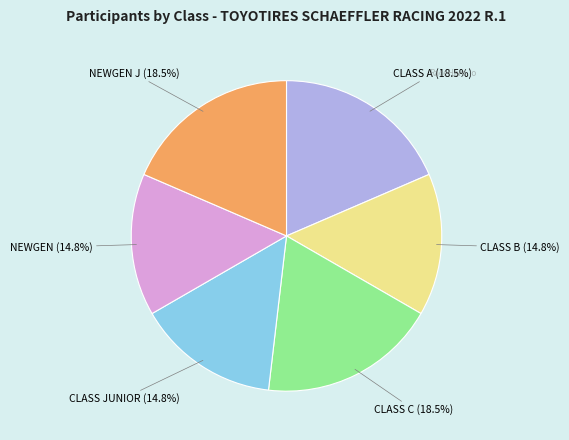

To the nearest percent, what is the difference between the CLASS B and NEWGEN J slice percentages?

4%